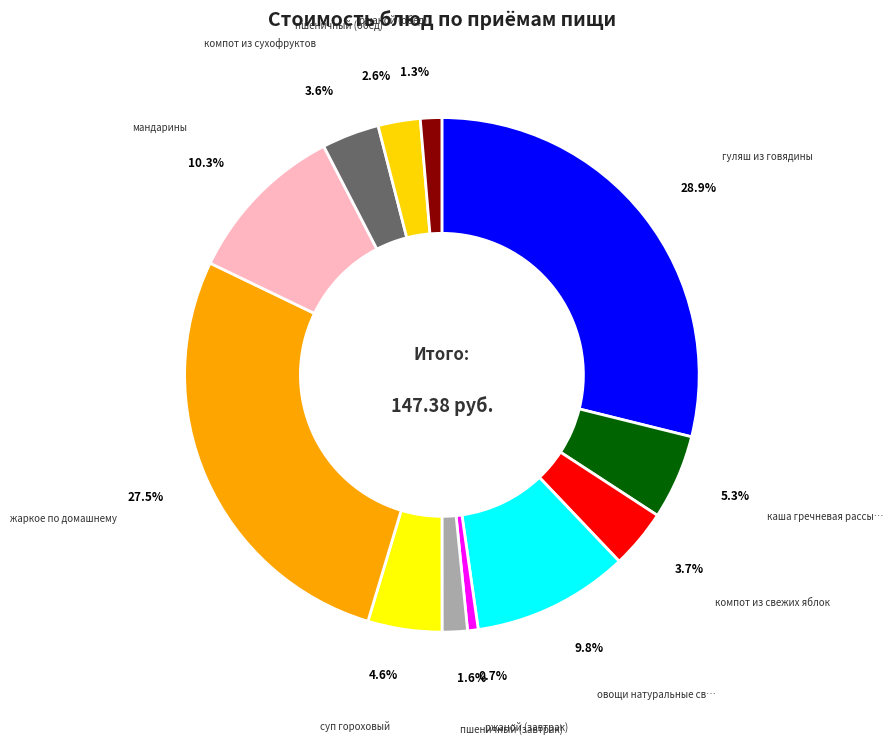

Count the number of slices in the pie.

12